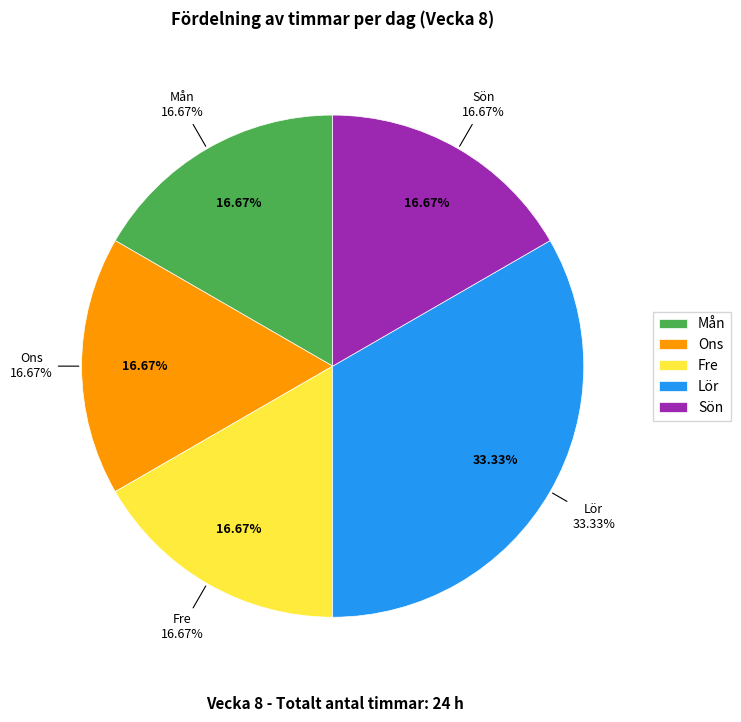

Is it true that Sön is 27% of the pie?

False